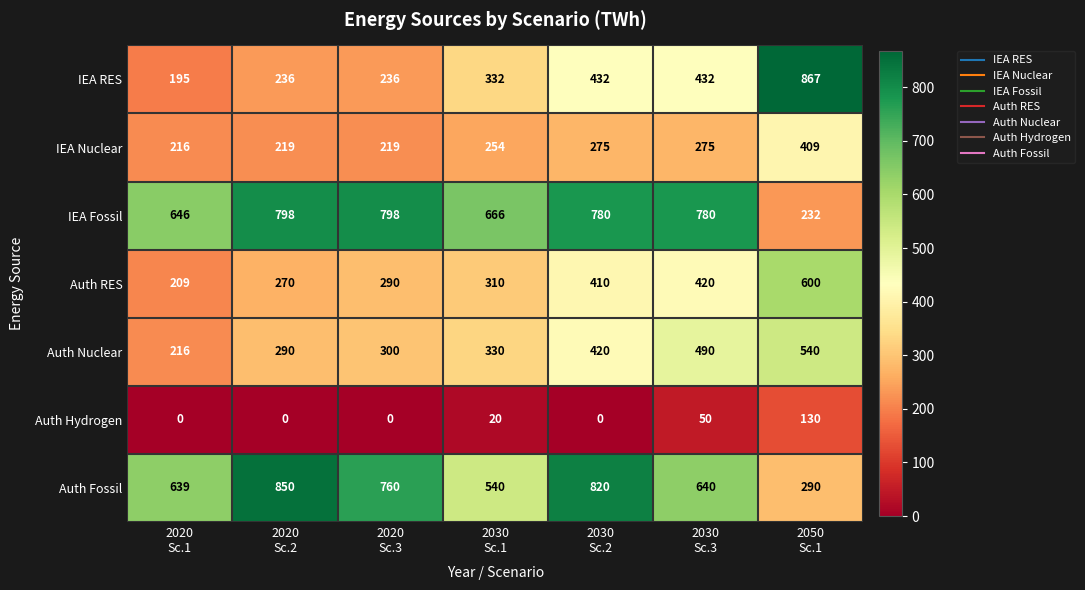

What is the average value of the Auth Fossil series?

648